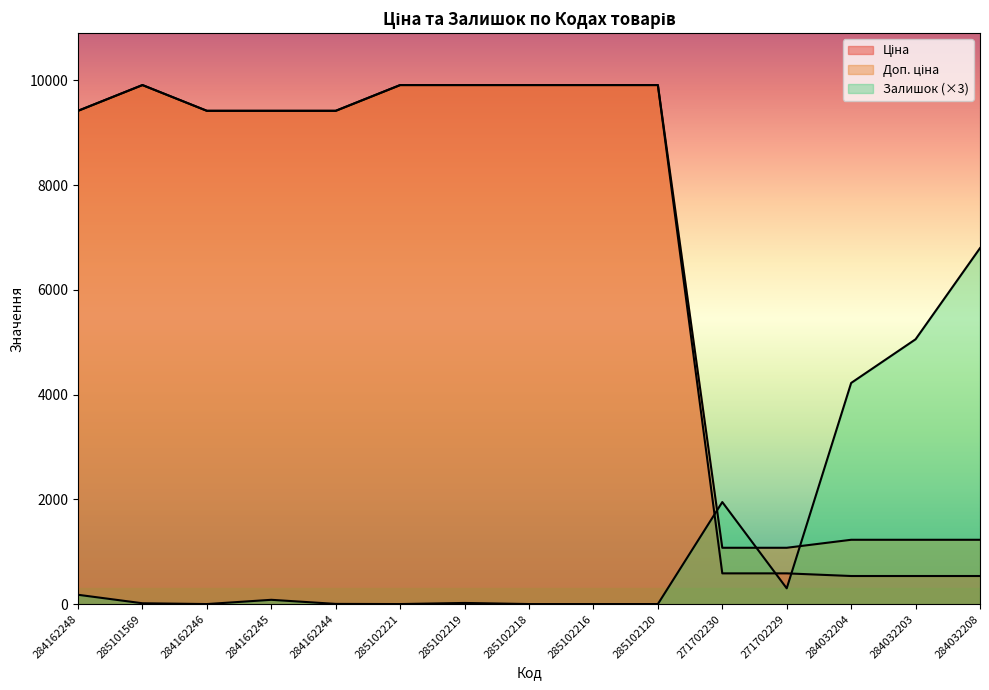

What is the total value across all series at 271702230?

3607.4